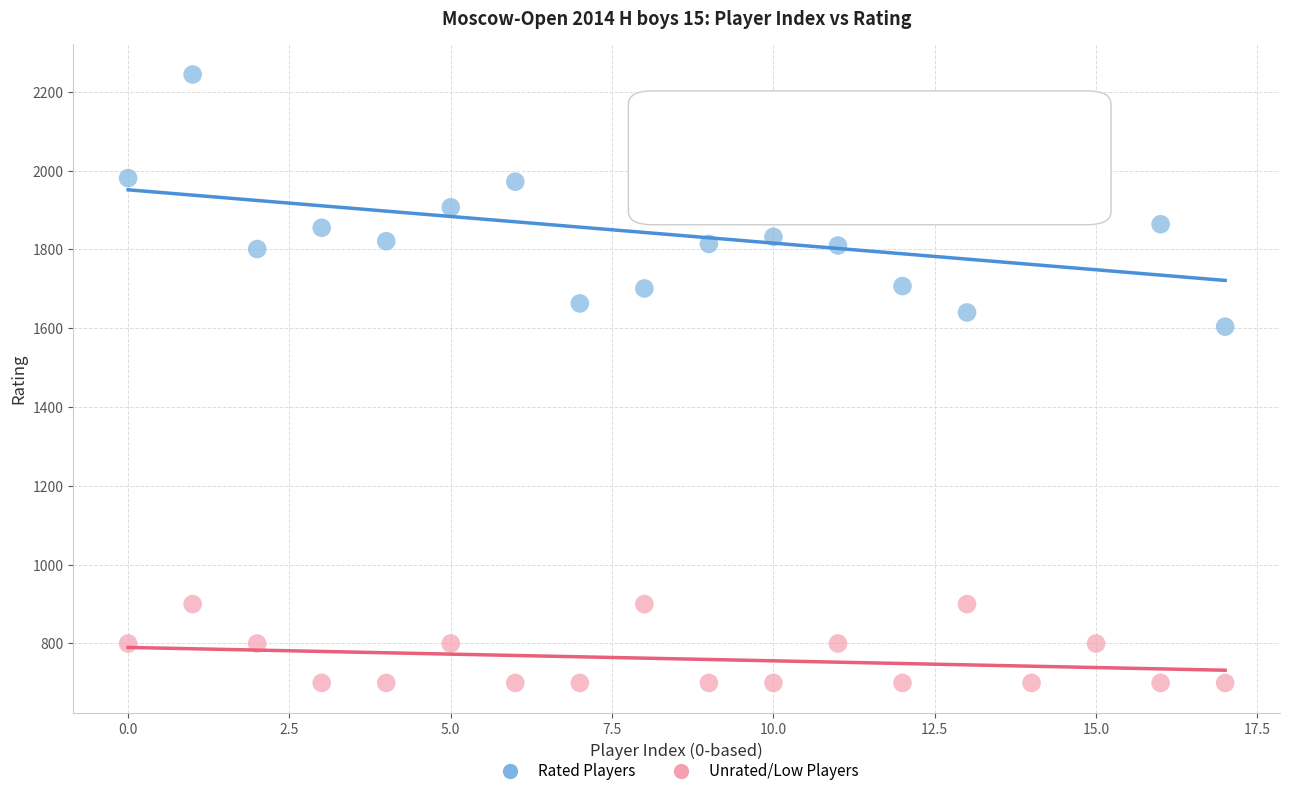

Which series has the widest spread of Y values?

Rated Players